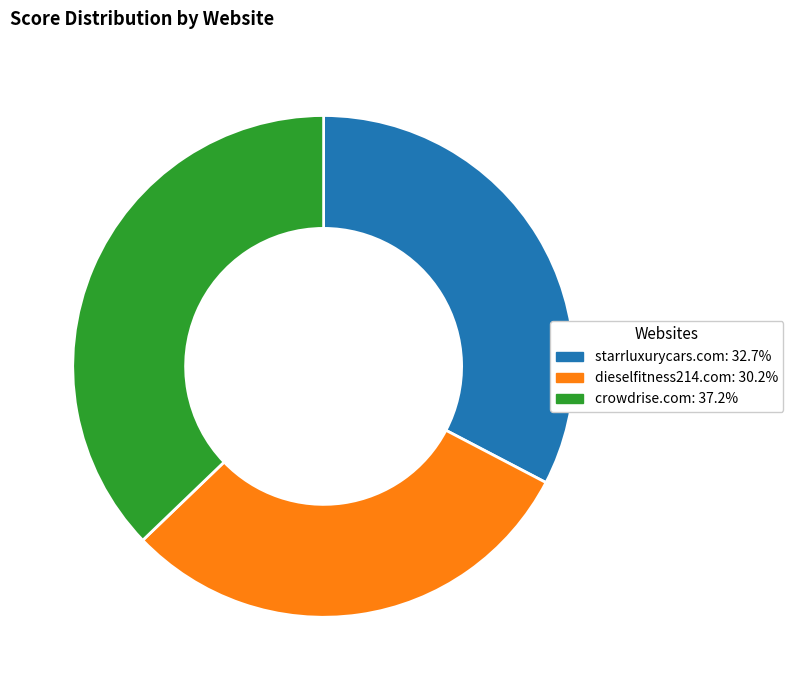

Is the sum of crowdrise.com and dieselfitness214.com greater than half?

Yes